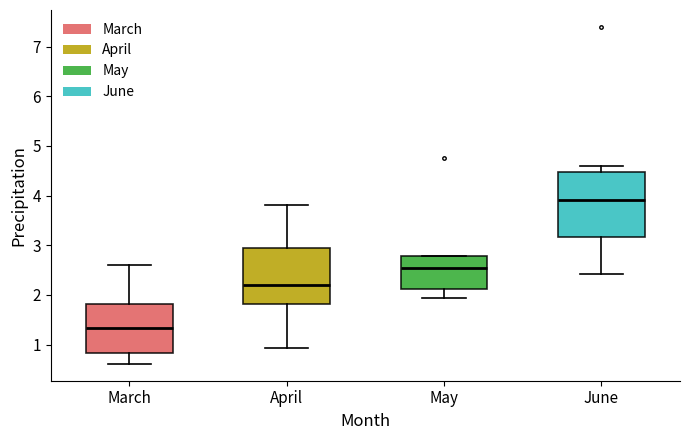

Which box has the highest median line?

June